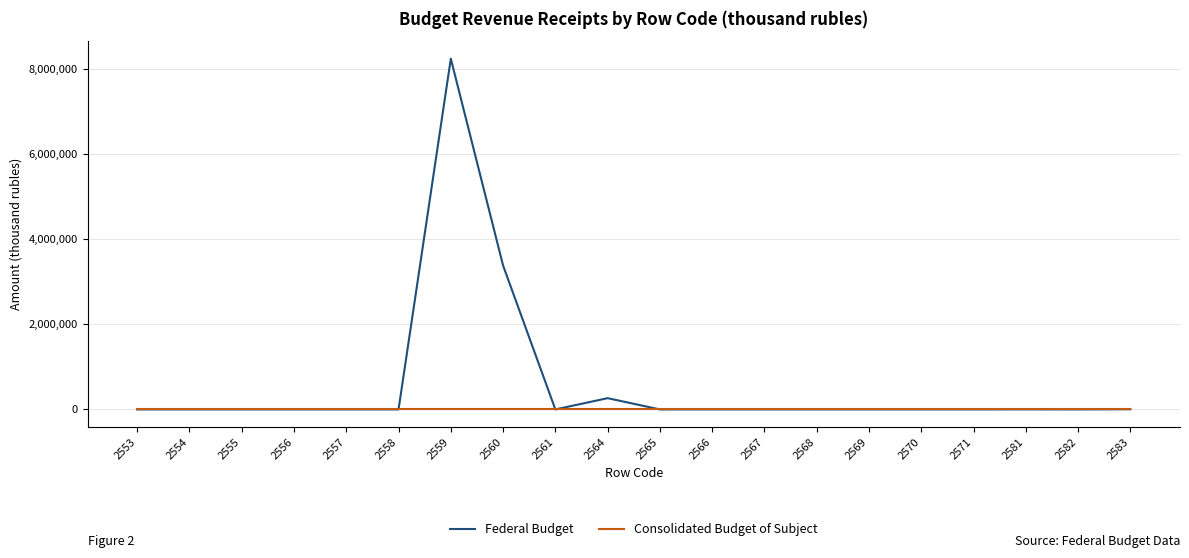

Which series has the largest range (max minus min)?

Federal Budget